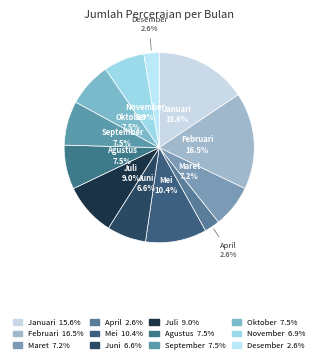

Does Januari account for over 50% of the chart?

No